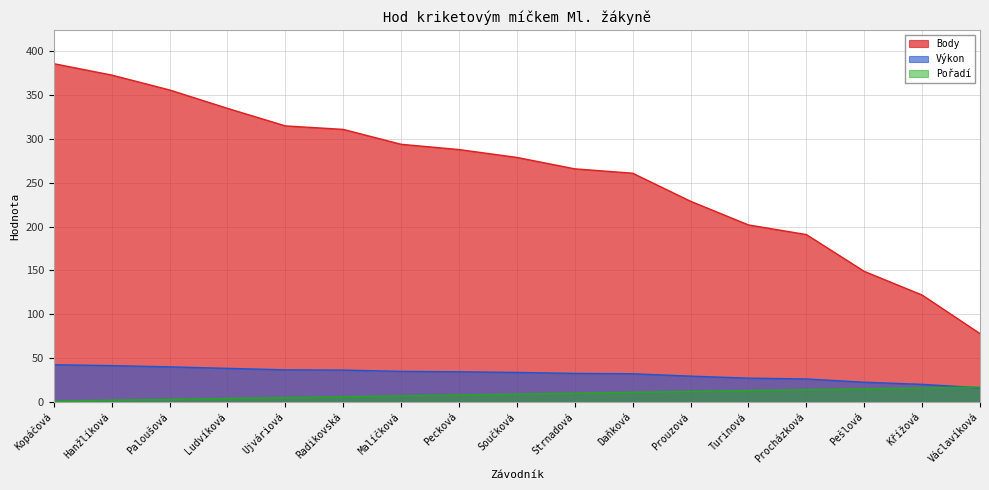

At which label does Výkon first exceed 33?

Kopáčová